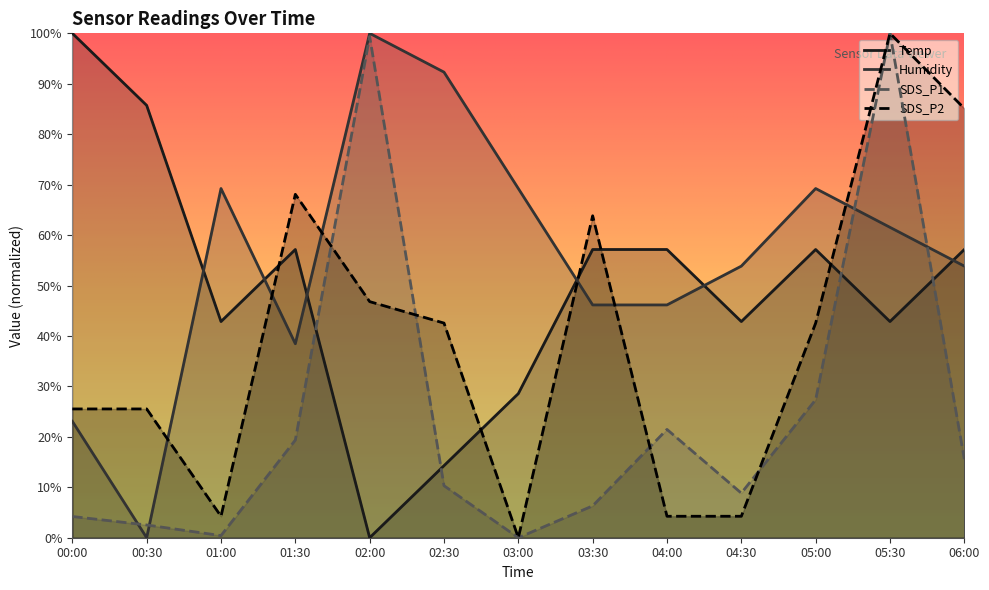

Which series has the largest range (max minus min)?

Temp